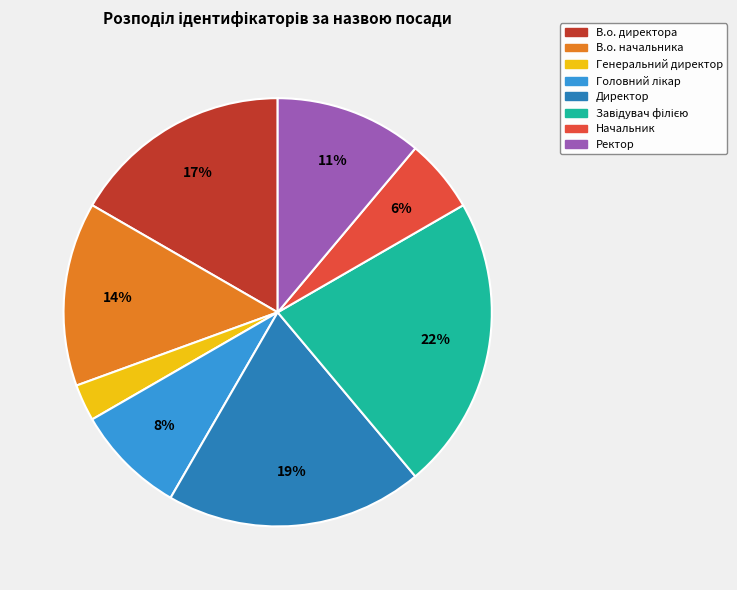

To the nearest percent, what is the difference between the largest and smallest slice percentages?

19%